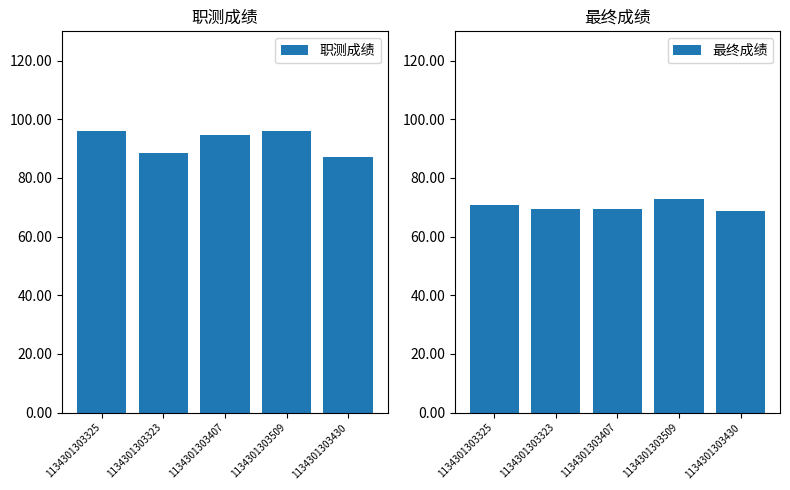

At which category does the chart reach its minimum across all series?

1134301303430